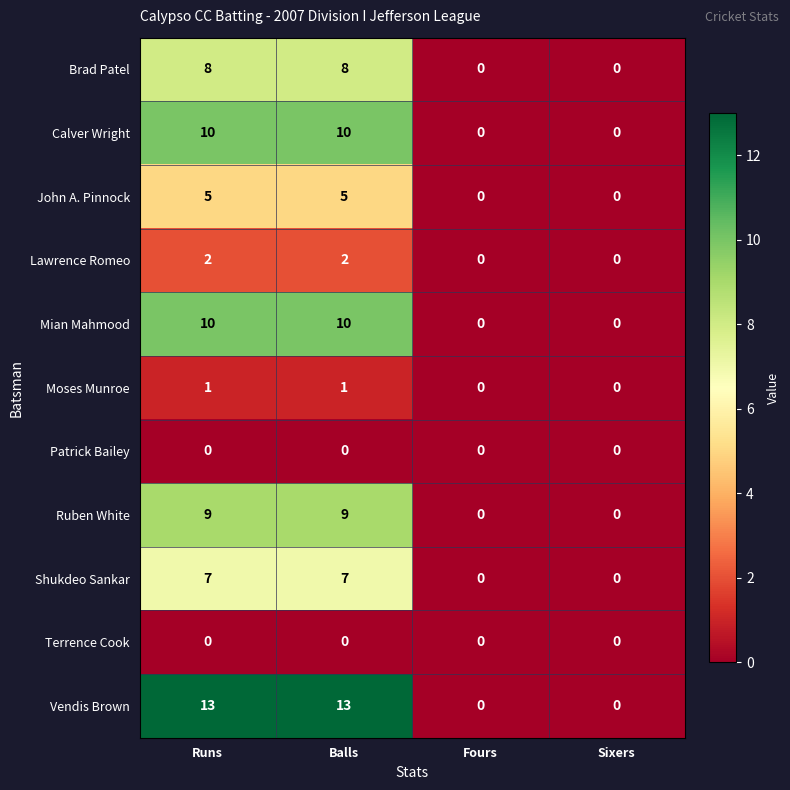

The value of Ruben White at Fours is 0. True or false?

True